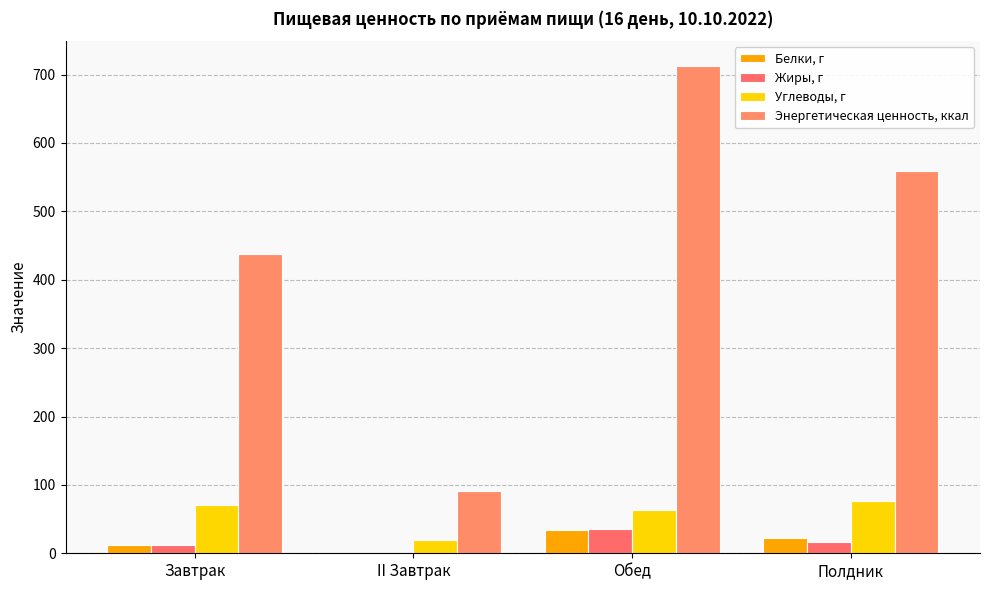

What is the sum of all Энергетическая ценность, ккал values?

1800.5